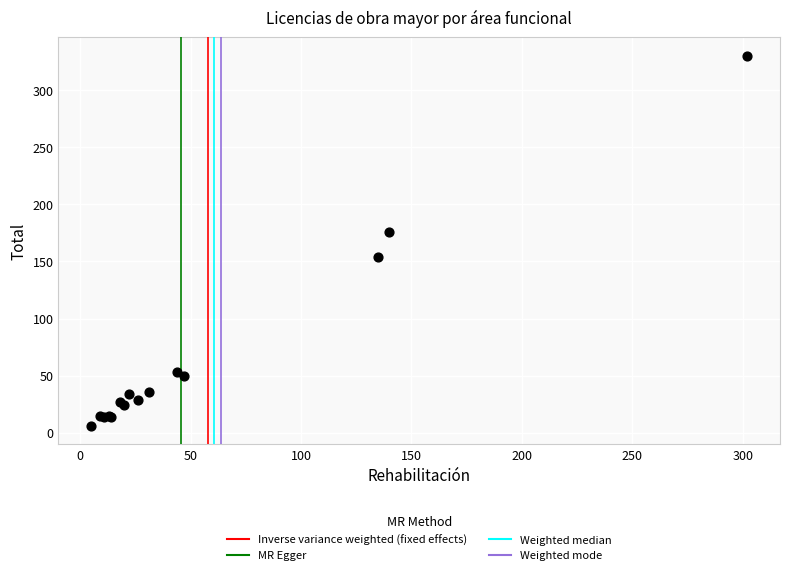

What Y value in the scatter plot is closest to 168?

176